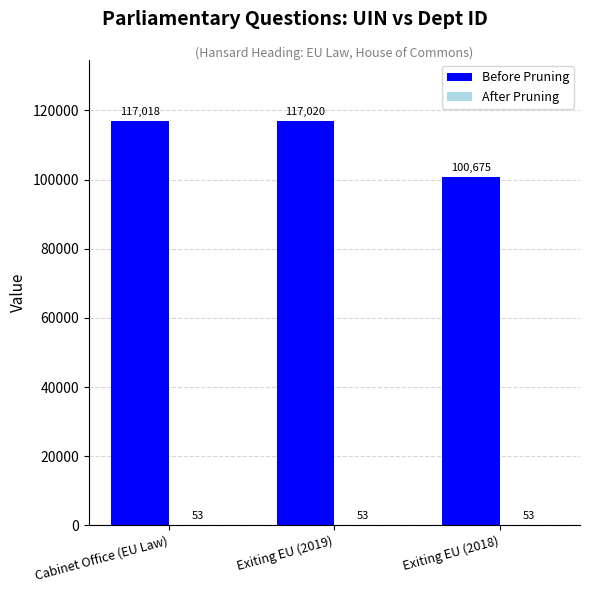

Between Cabinet Office (EU Law) and Exiting EU (2019), which series saw the biggest shift?

Before Pruning